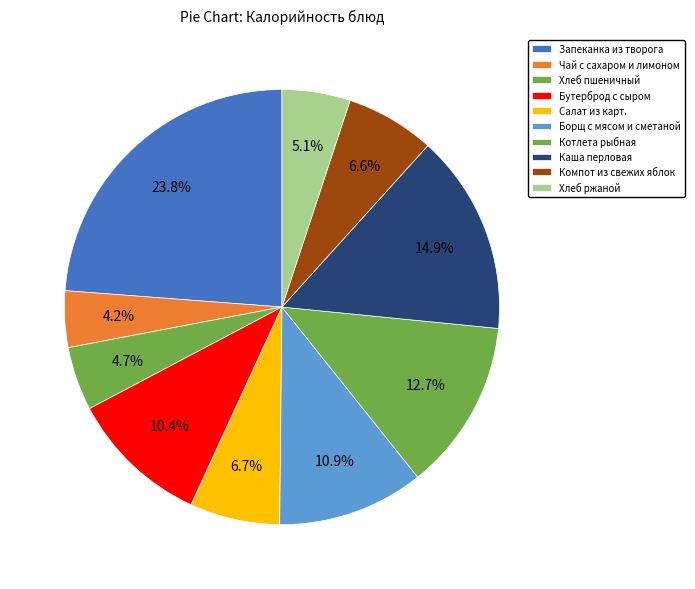

To the nearest percent, what is the difference between the largest and smallest slice percentages?

20%